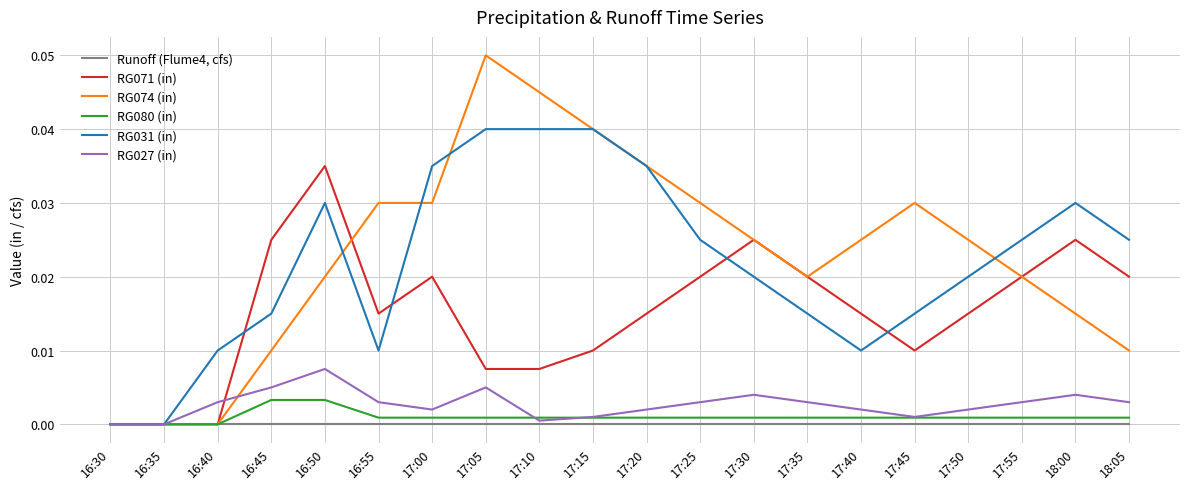

Count the number of data series in this chart.

6